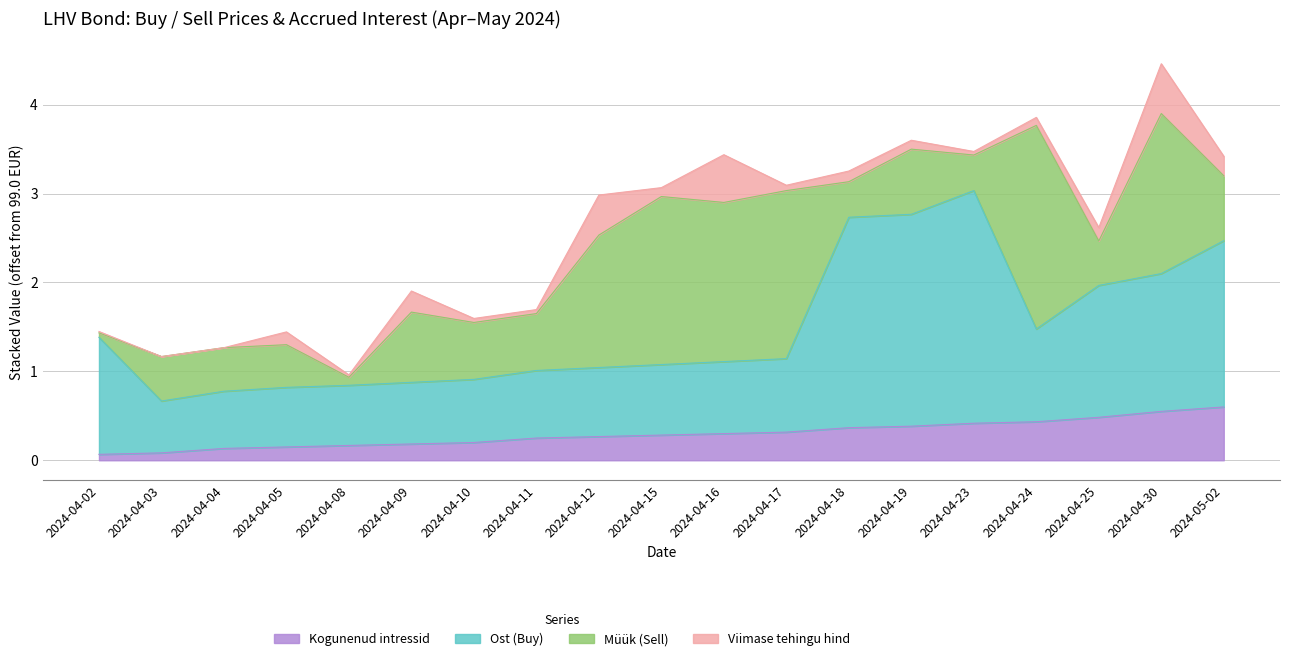

At which category is the sum across all series the highest?

2024-04-30